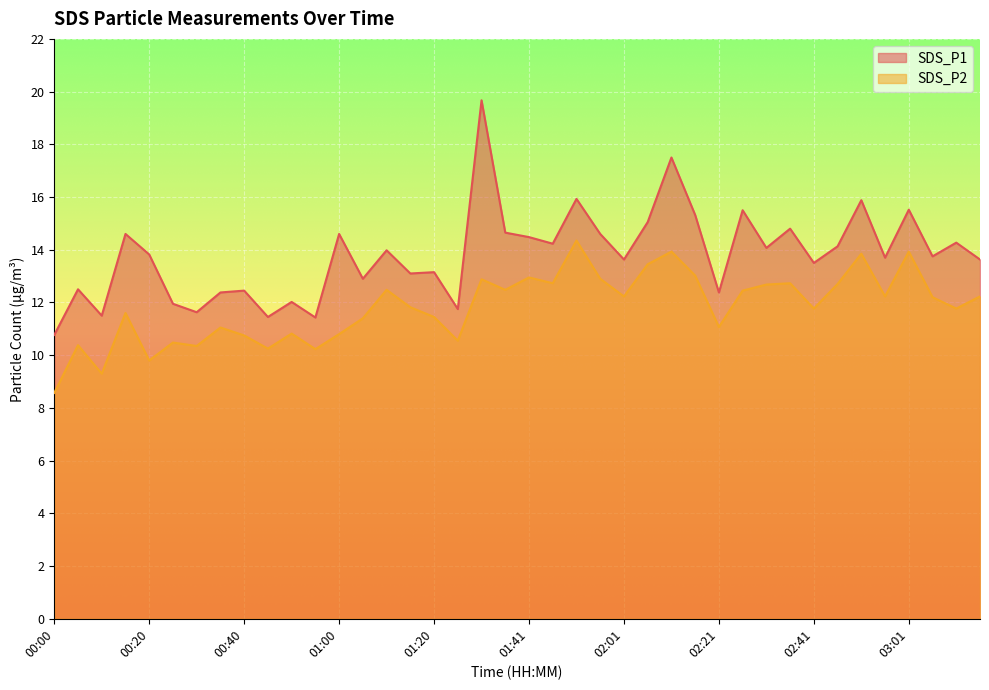

What is the value of the SDS_P2 point at the 1st from the left?

8.6